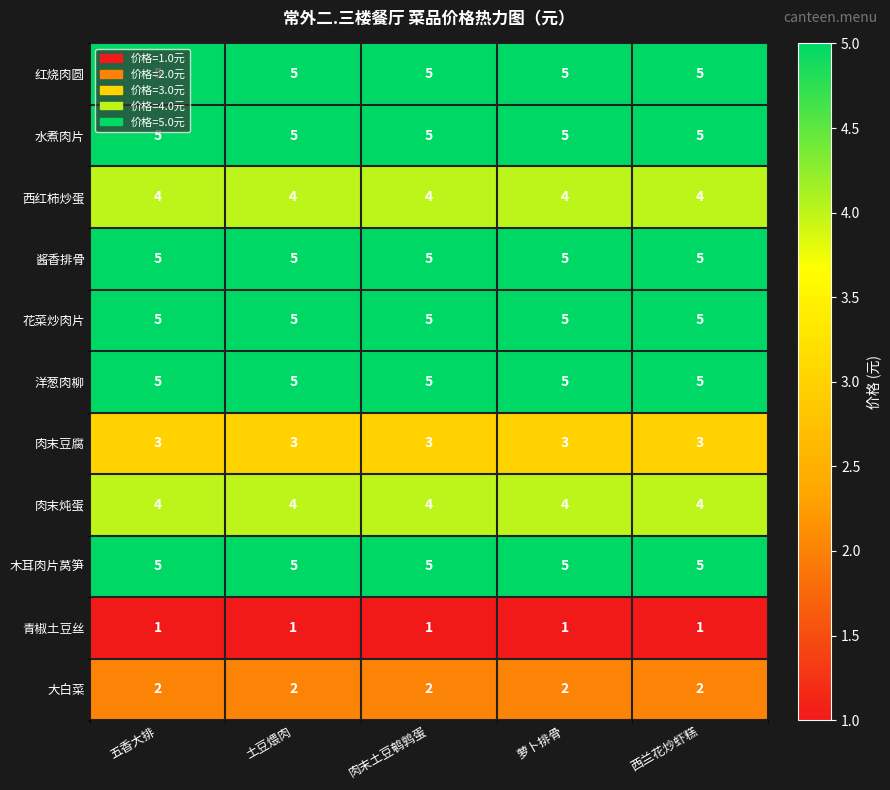

What is the total value across all series at 五香大排?

44